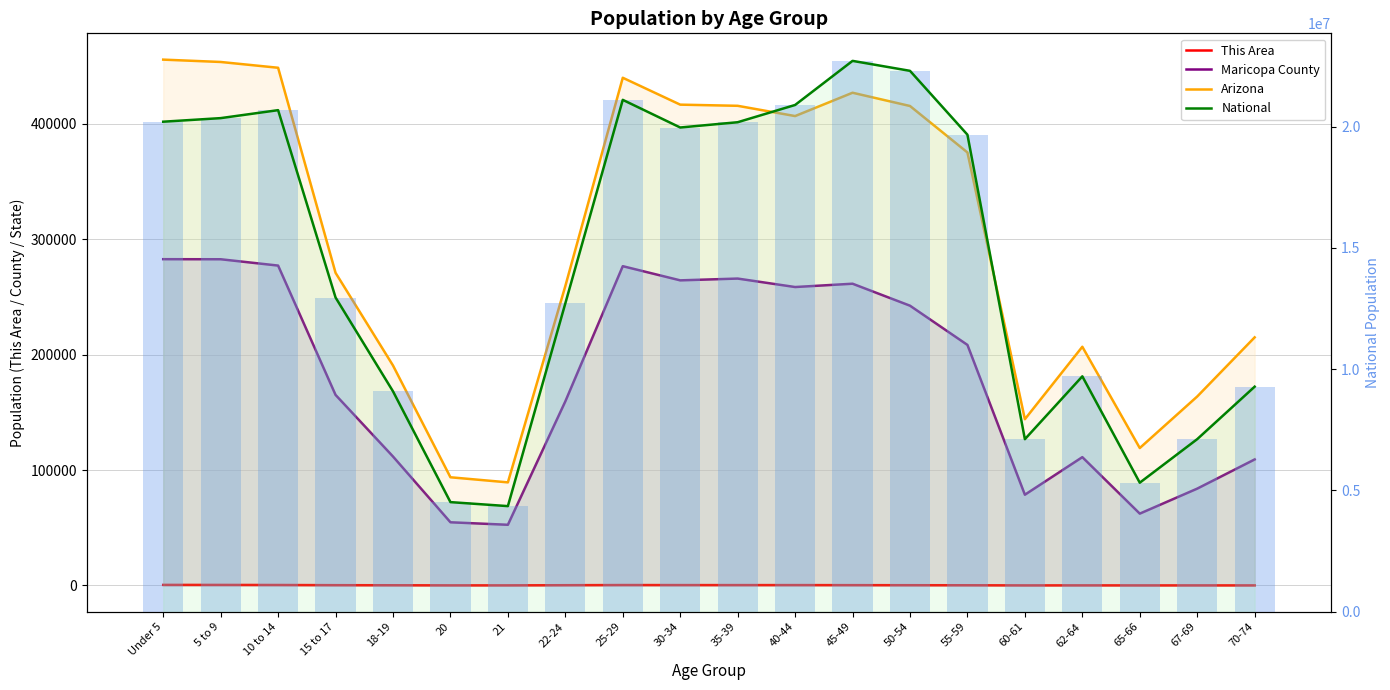

True or false: This Area has a value of 322 at 30-34.

True